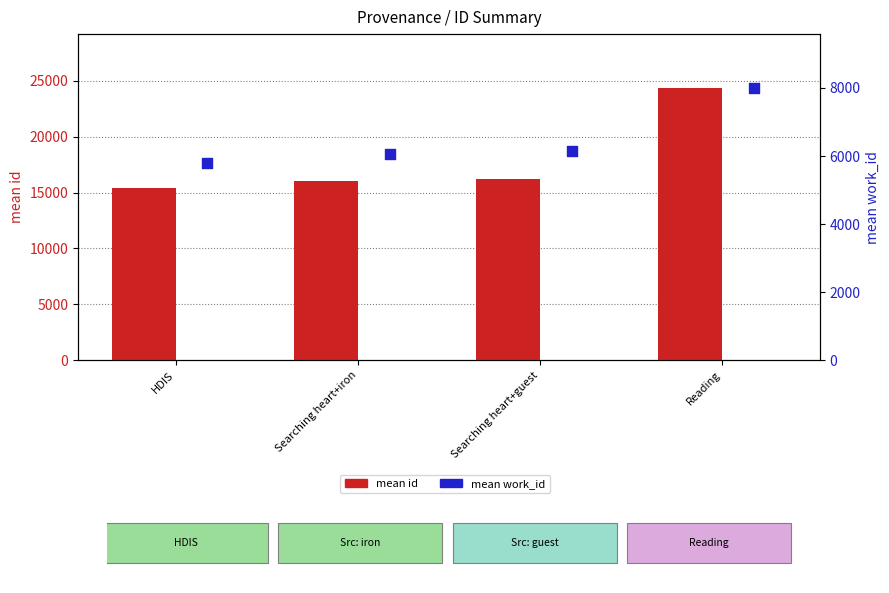

At which category is the sum across all series the highest?

Reading